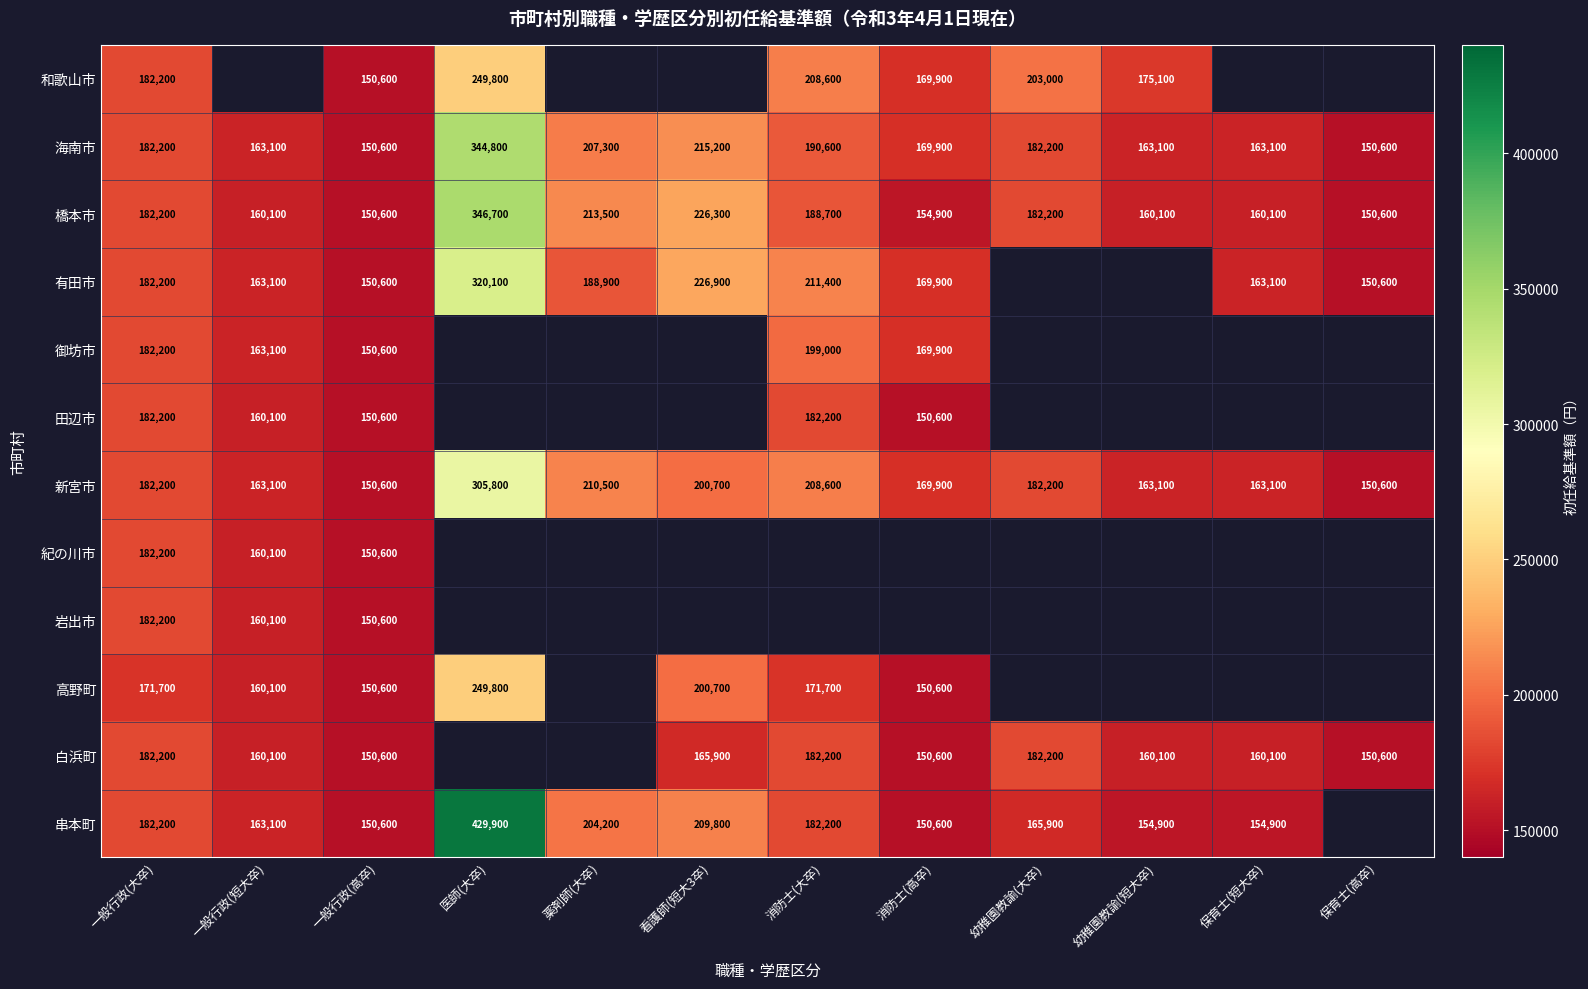

True or false: 岩出市 has a value of 230770 at 一般行政(高卒).

False